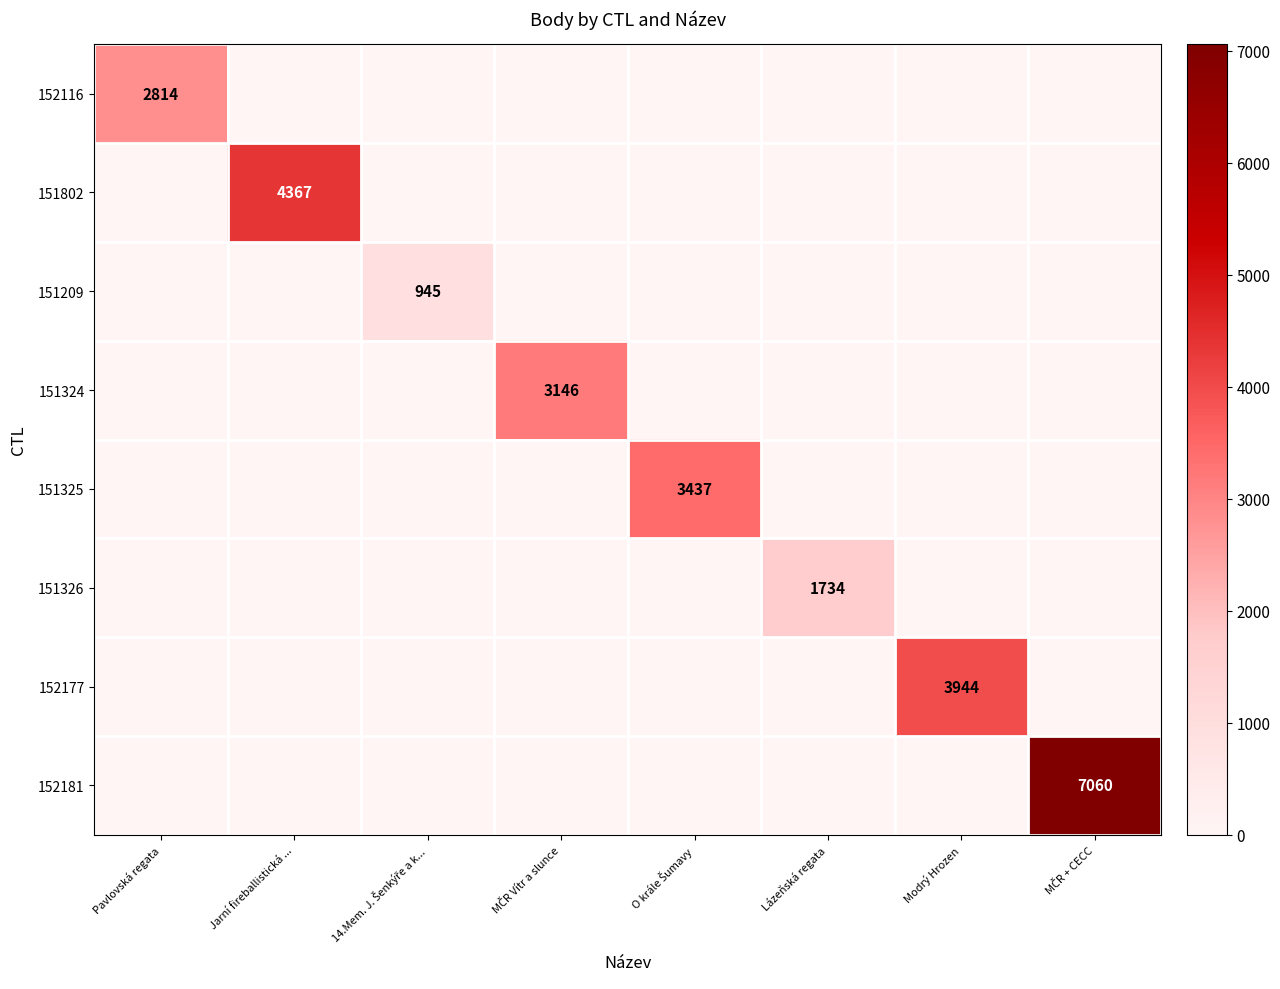

The 152177 series shows 3944 at Modrý Hrozen. True or false?

True